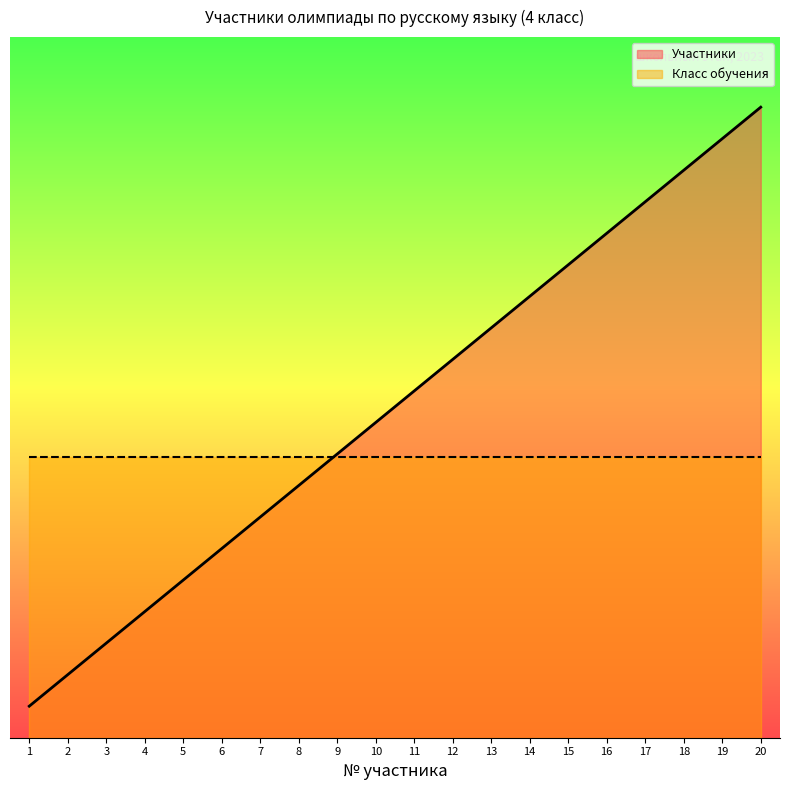

Rank the categories by value from highest to lowest.

20, 19, 18, 17, 16, 15, 14, 13, 12, 11, 10, 9, 8, 7, 6, 5, 4, 3, 2, 1